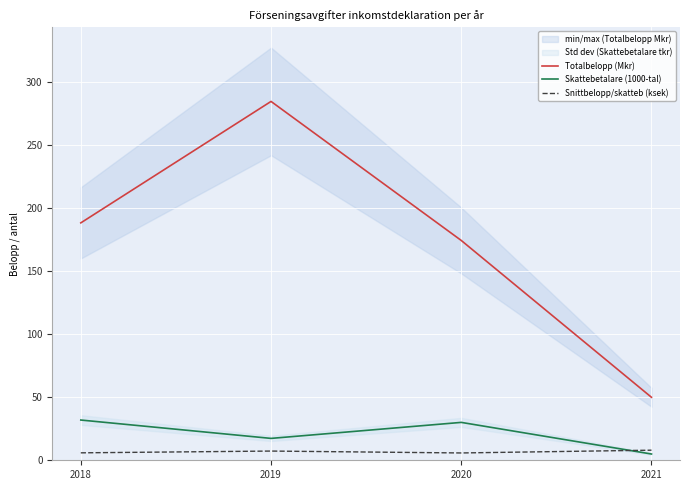

What are all the series names shown in the legend?

Totalbelopp (Mkr), Skattebetalare (1000-tal), Snittbelopp/skatteb (ksek)